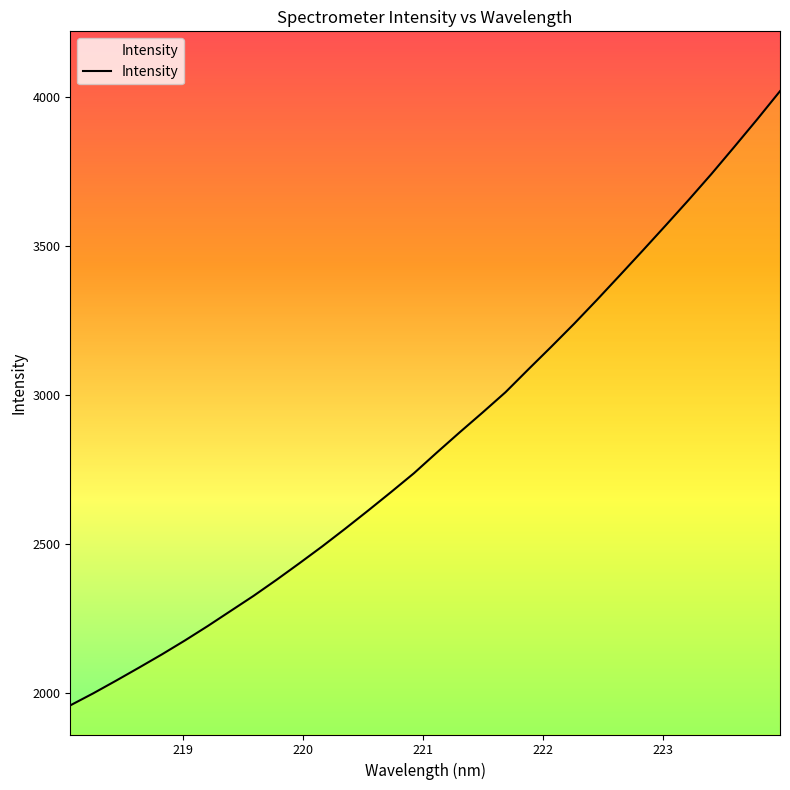

What is the difference between the maximum and minimum values?

2063.6